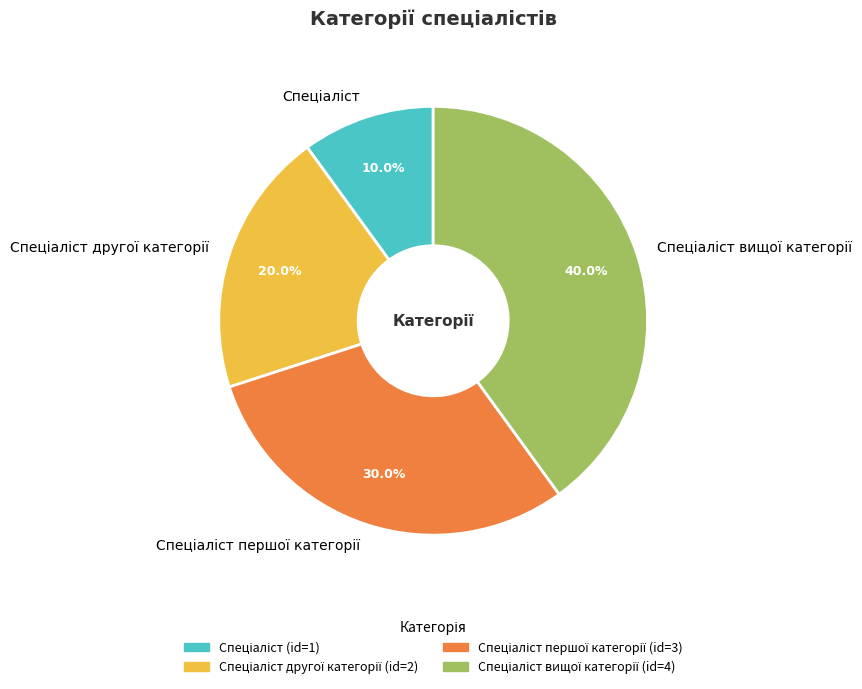

To the nearest percent, what is the average slice percentage?

25%